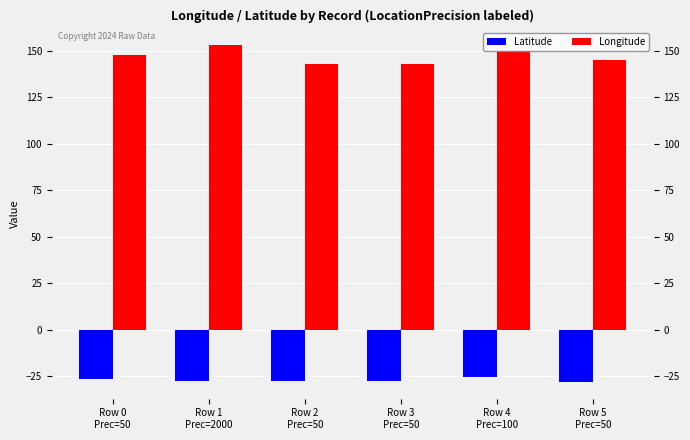

Which has a higher value, Row 2
Prec=50 or Row 4
Prec=100?

Row 4
Prec=100